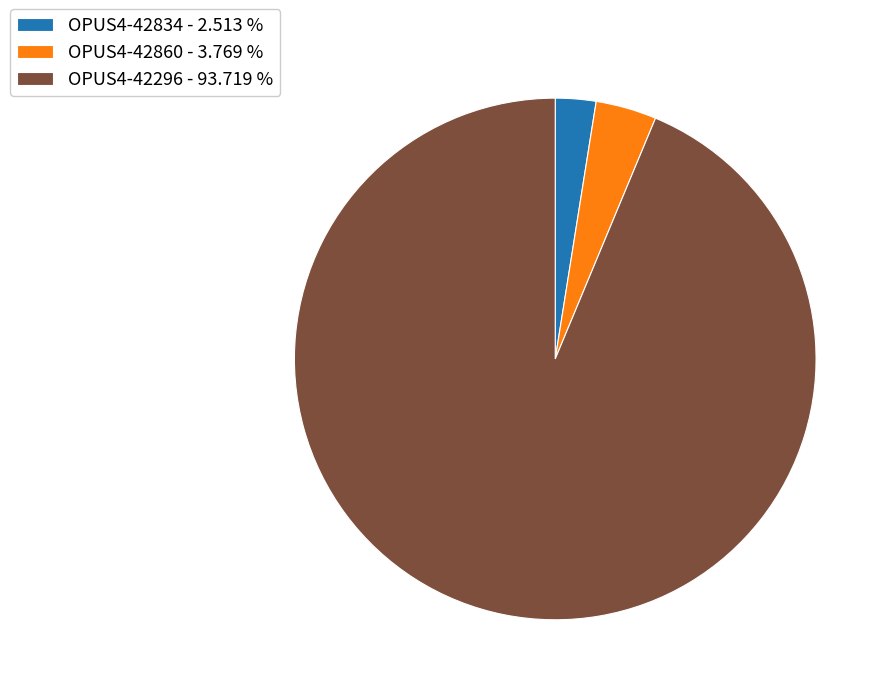

What is the ratio of the value at OPUS4-42834 - 2.513 % to the value at OPUS4-42860 - 3.769 %?

0.7